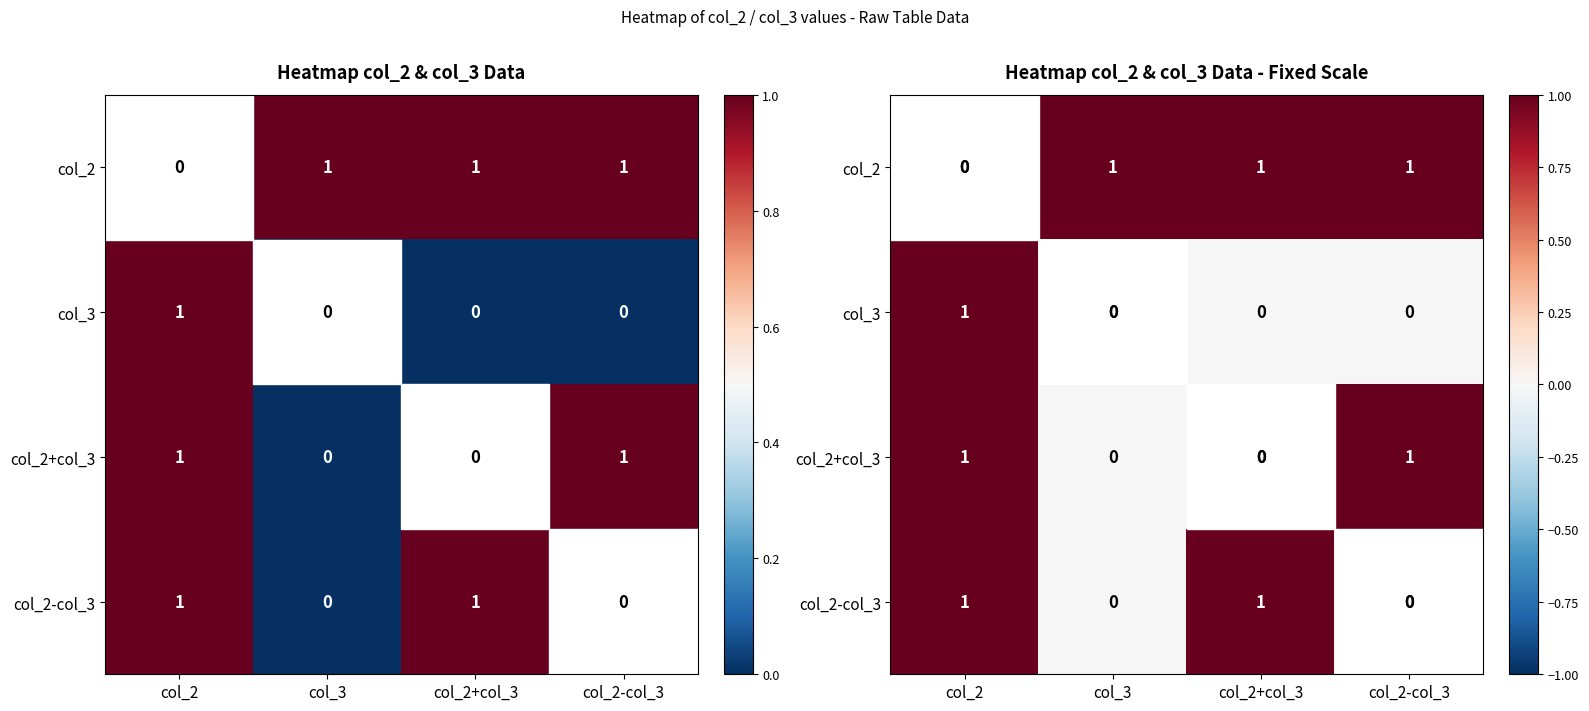

How many positive values does the col_3 series have?

1